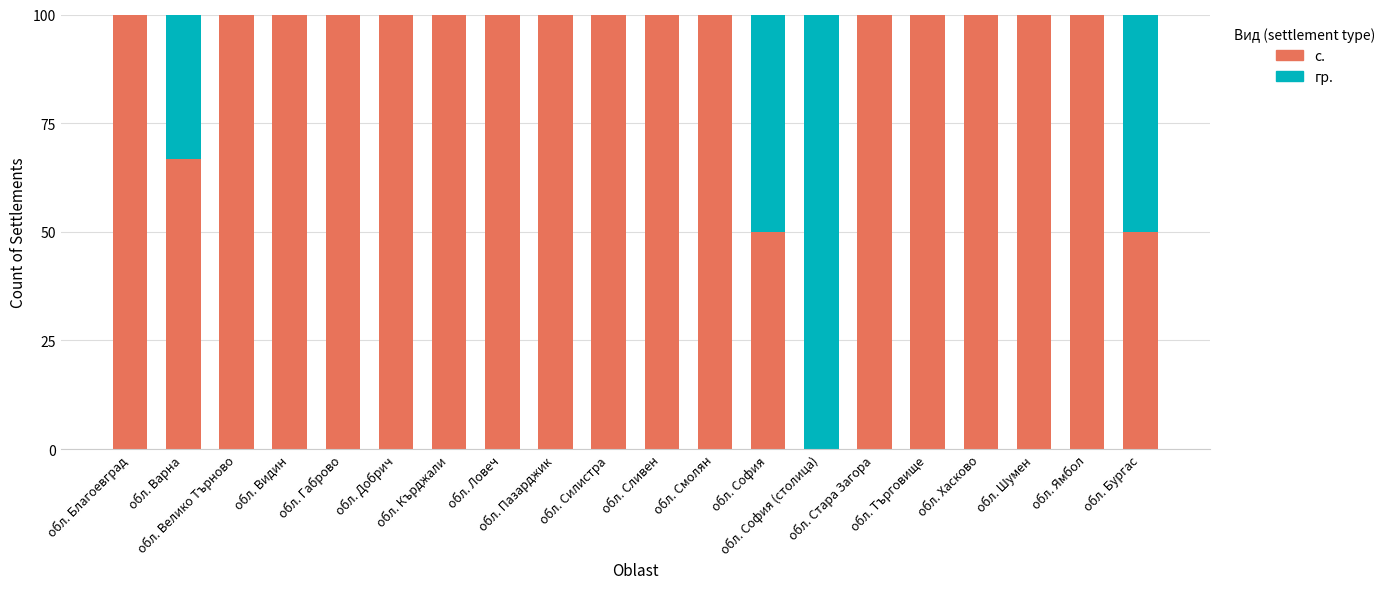

What is the sum of all с. values?

1766.7